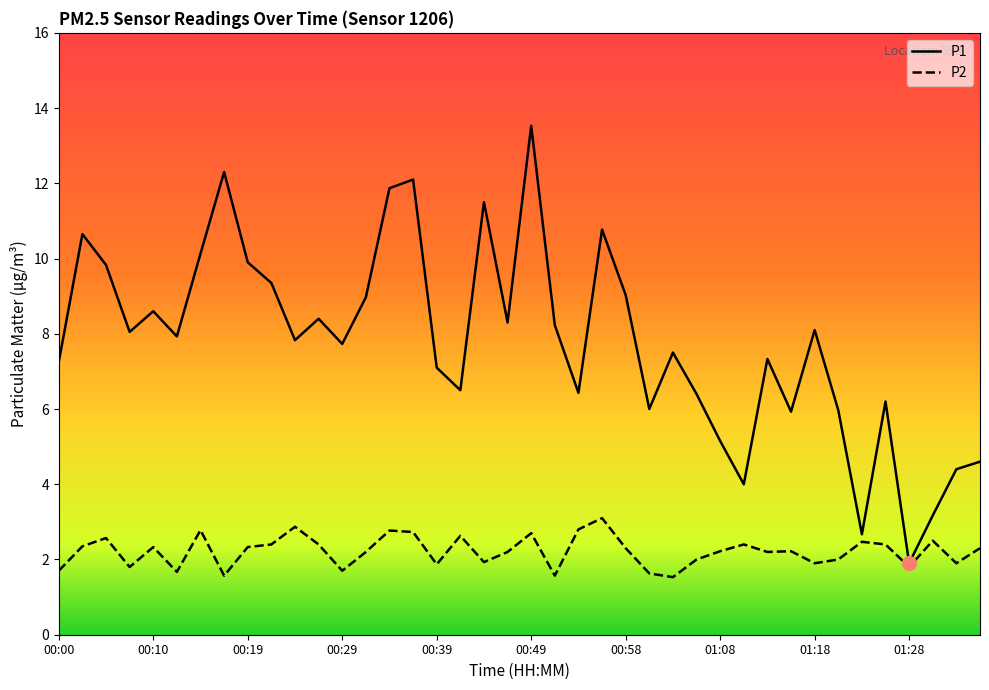

Which series has the largest total across all categories?

P1